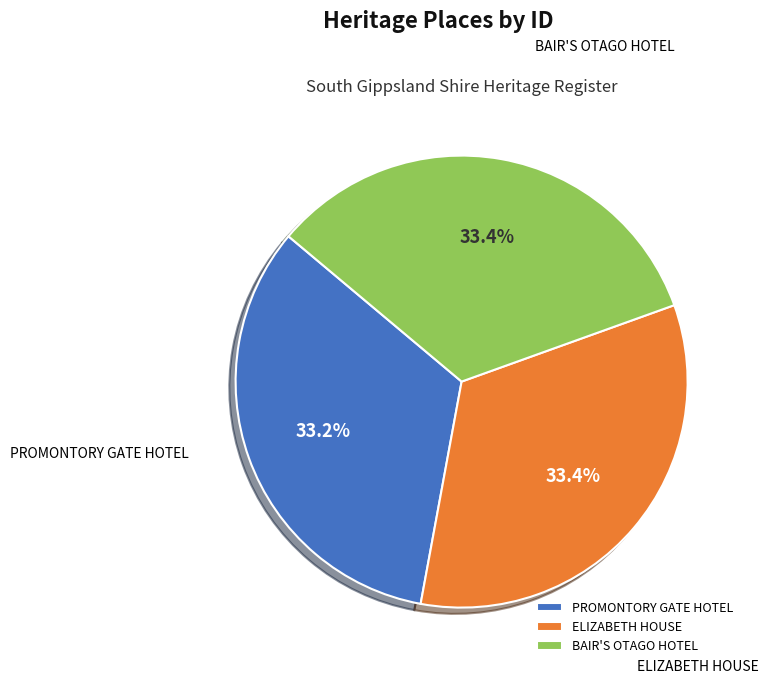

Count the number of slices in the pie.

3